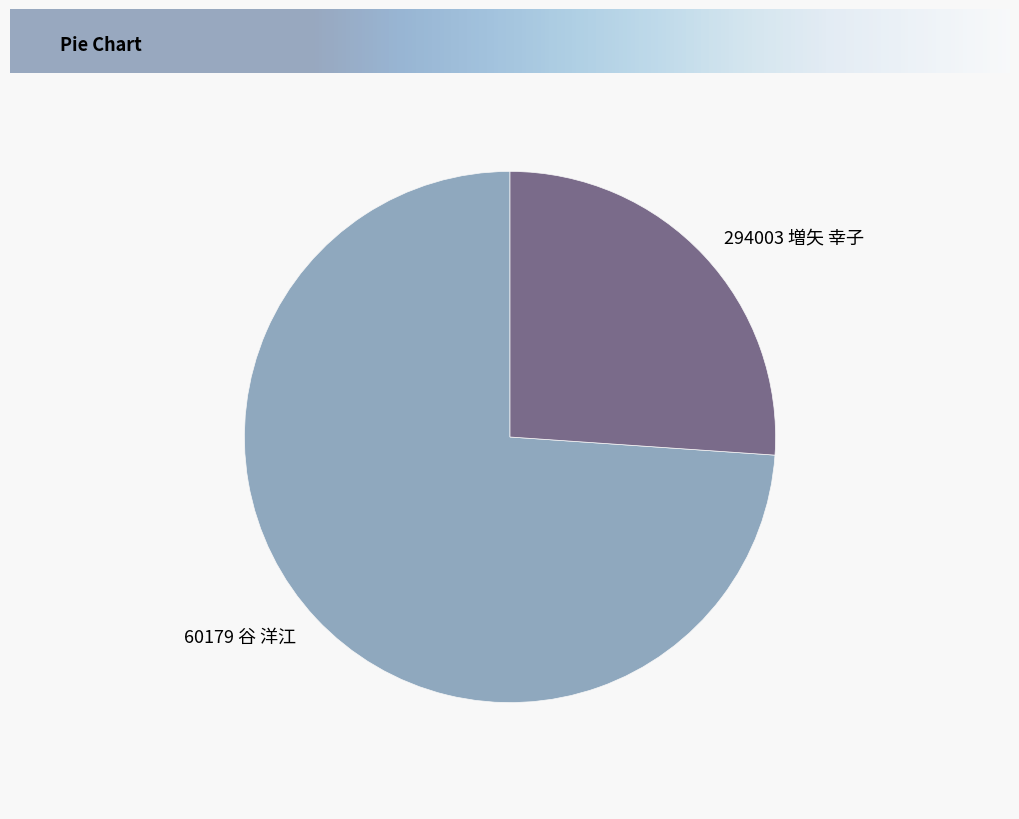

Is the sum of 294003 増矢 幸子 and 60179 谷 洋江 greater than half?

Yes